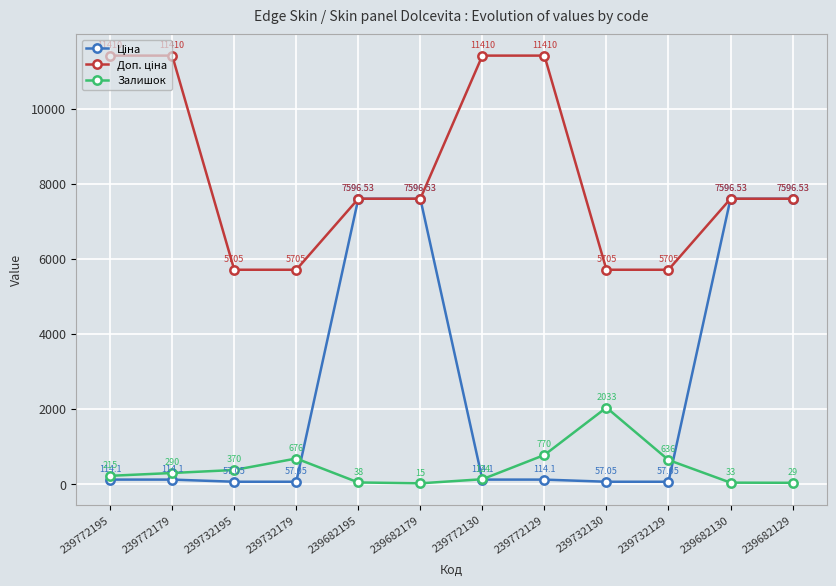

True or false: Залишок has more than 0 points higher than both neighbors.

True